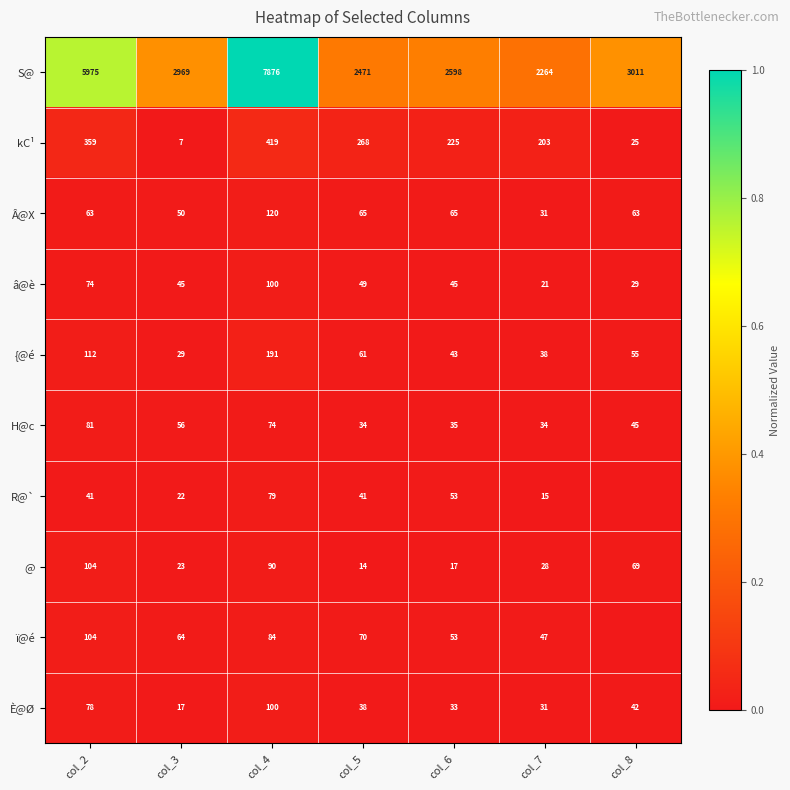

What is the total value across all series at col_4?

9133